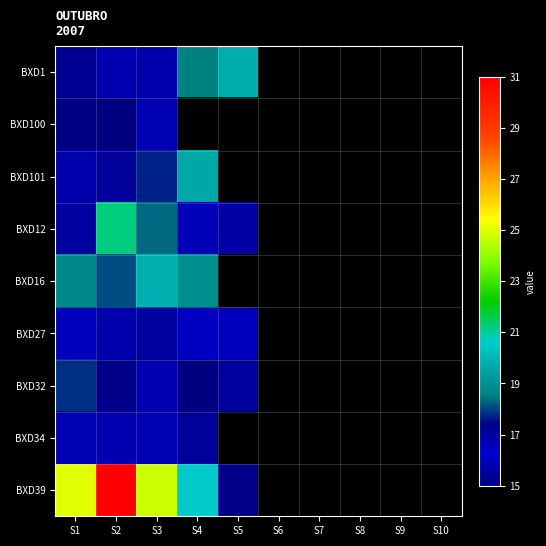

How many series are shown in this chart?

9